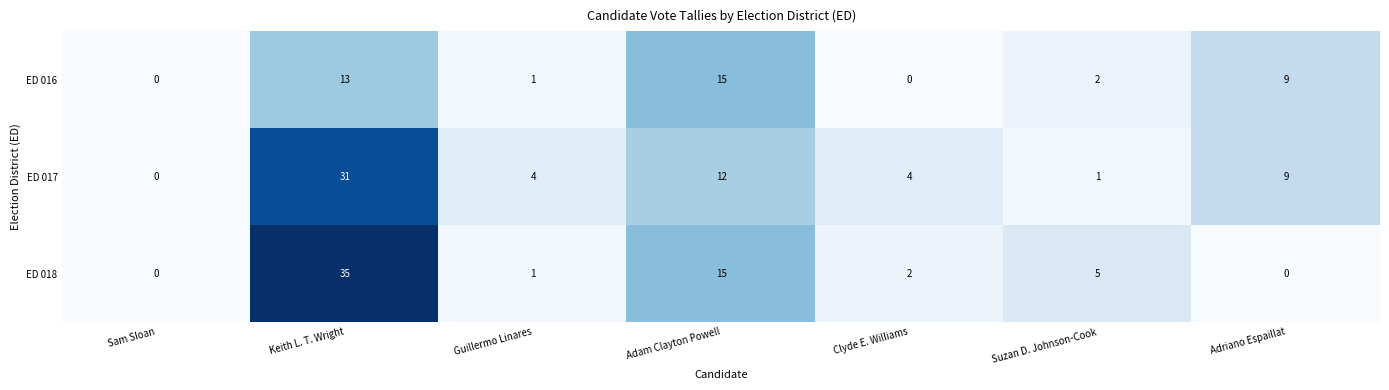

List the series in order of their peak value, highest first.

ED 018, ED 017, ED 016